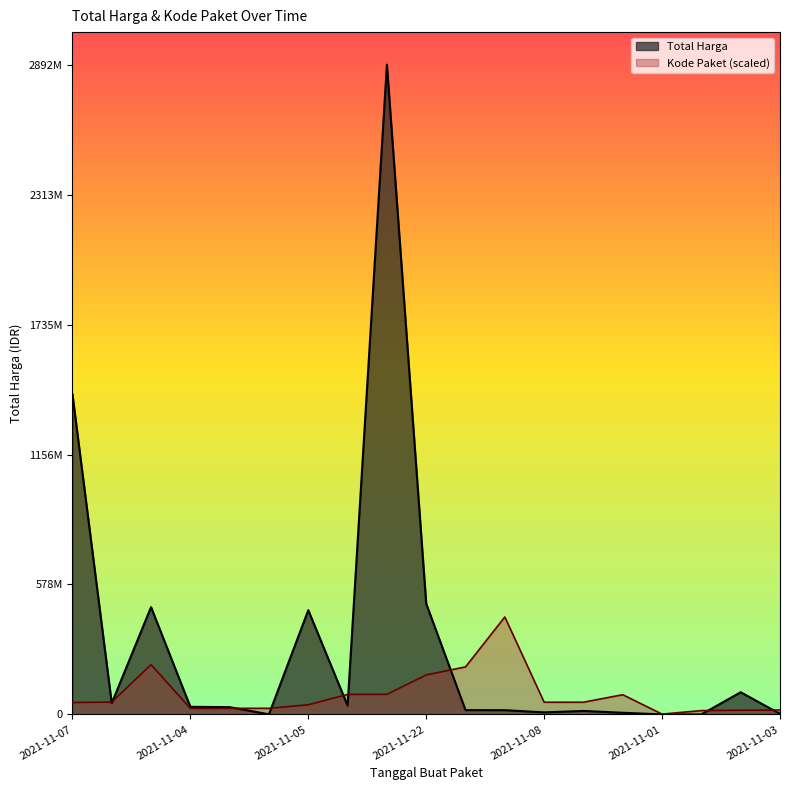

Rank the categories by Kode Paket value from lowest to highest.

2021-11-01, 2021-11-03, 2021-11-03, 2021-11-03, 2021-11-04, 2021-11-04, 2021-11-04, 2021-11-05, 2021-11-07, 2021-11-08, 2021-11-08, 2021-11-08, 2021-11-11, 2021-11-11, 2021-11-11, 2021-11-22, 2021-11-24, 2021-11-24, 2021-12-09